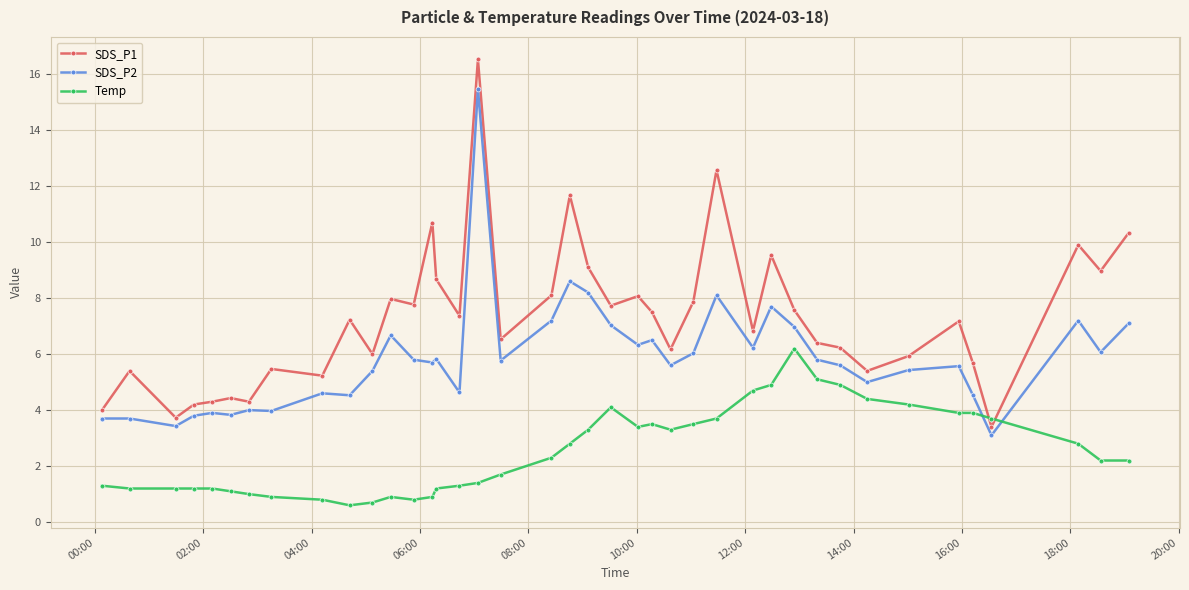

Which series has the largest total across all categories?

SDS_P1